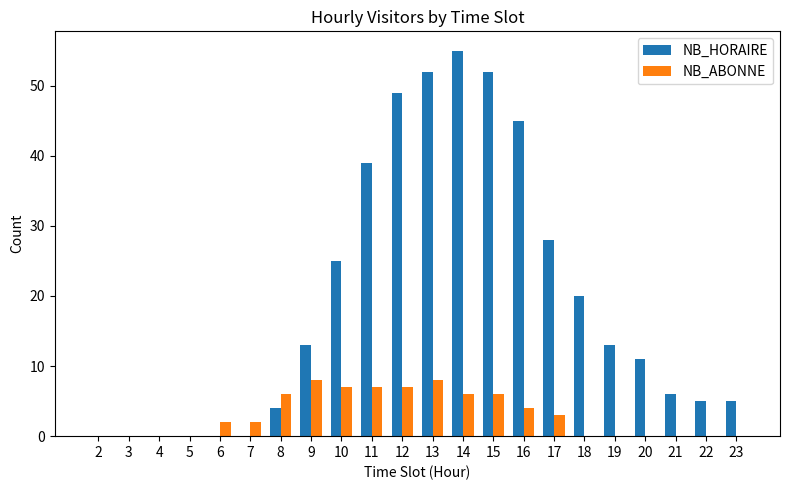

Which series changed the most between 2 and 12?

NB_HORAIRE